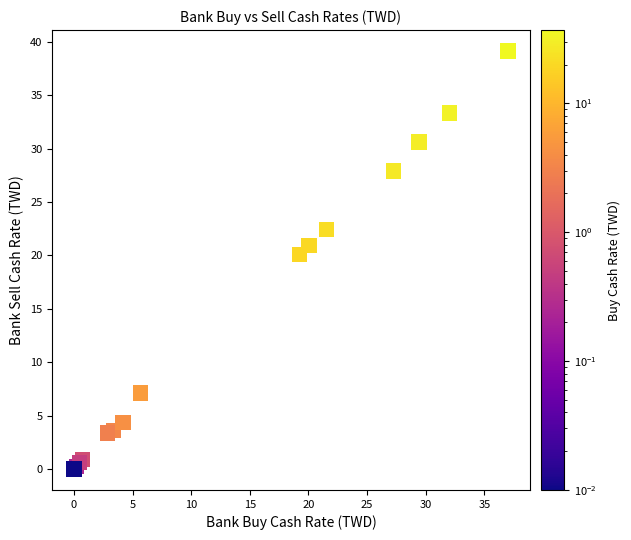

What Y value in the scatter plot is closest to 19?

20.1